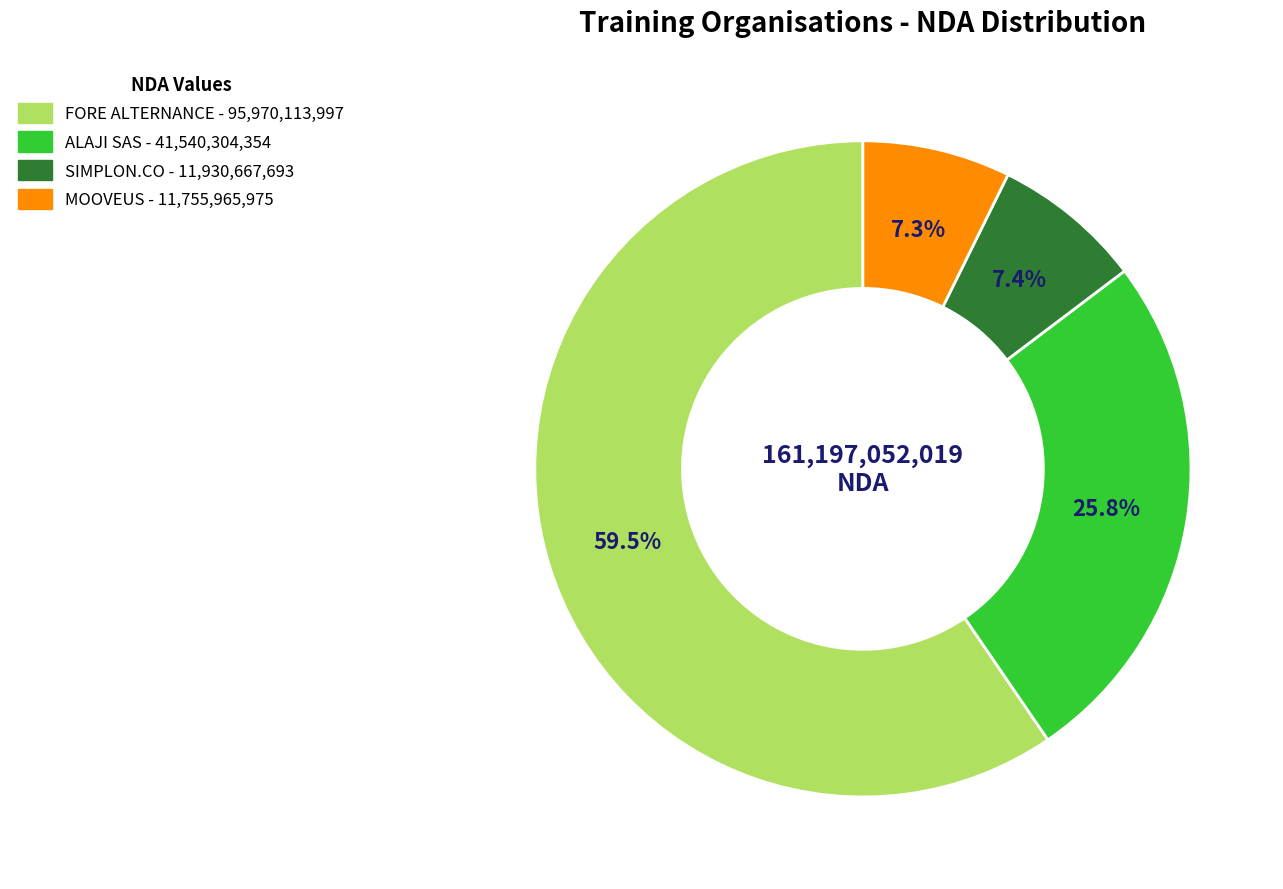

What portion of the pie excludes MOOVEUS?

92.7%